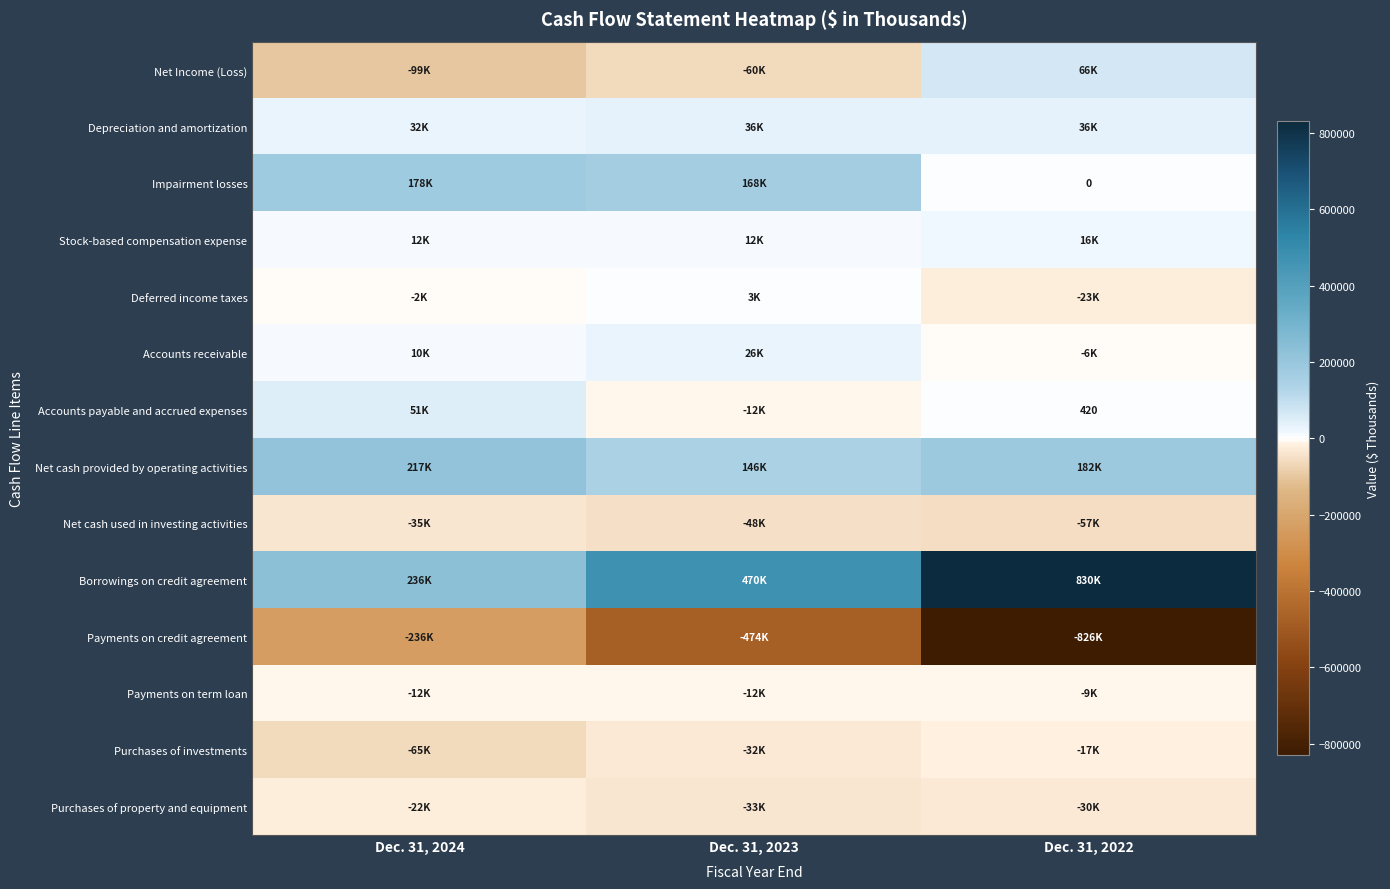

List the labels in order of Accounts payable and accrued expenses value, largest first.

Dec. 31, 2024, Dec. 31, 2022, Dec. 31, 2023